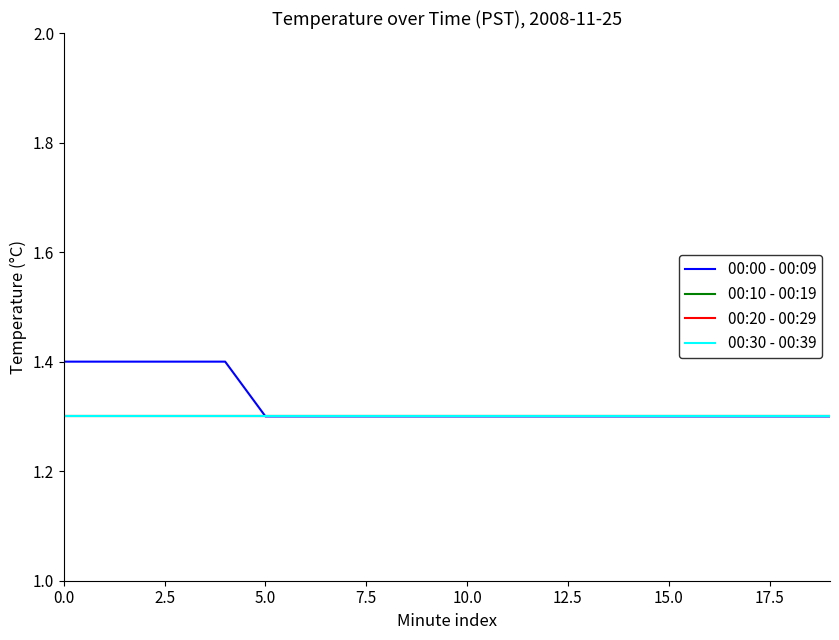

Does the chart have visible grid lines?

No